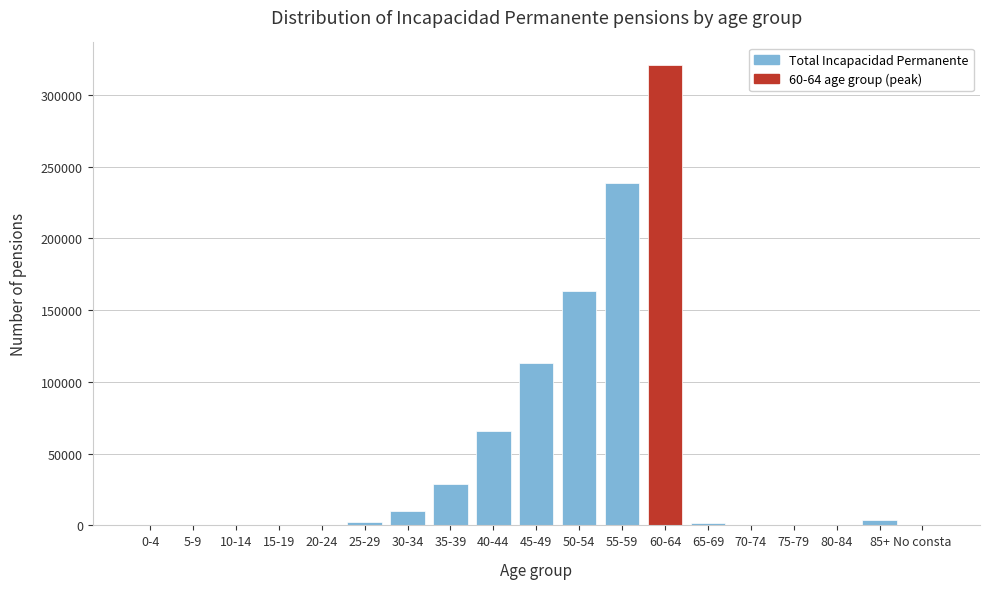

Between 0-4 and 55-59, which is larger?

55-59